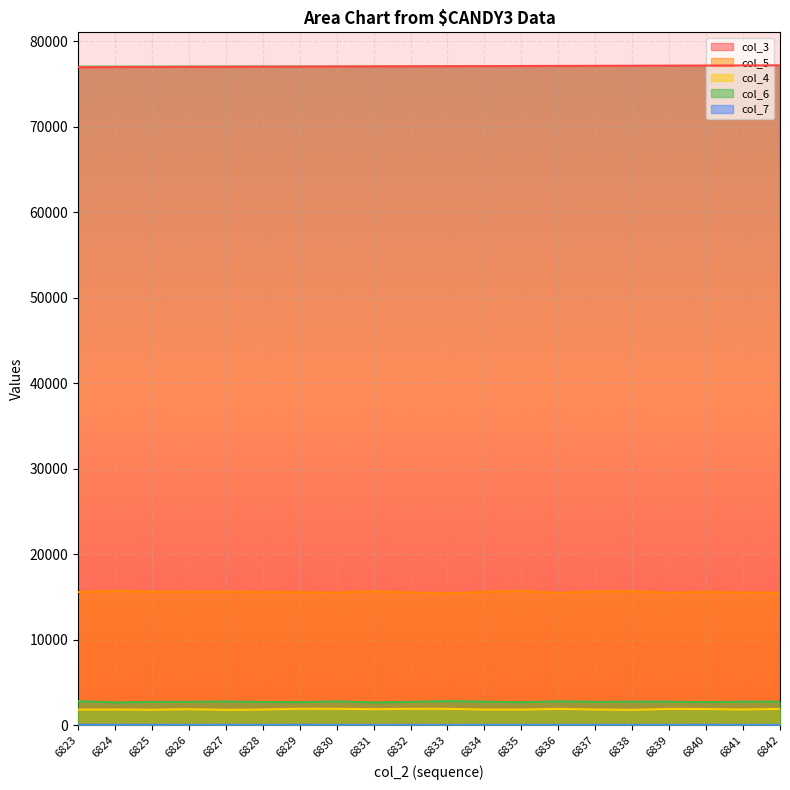

Reading left to right, list all the values displayed in this chart.

col_3: 76975.0	76986.0	76998.0	77009.0	77020.0	77032.0	77043.0	77054.0	77065.0	77077.0	77088.0	77099.0	77111.0	77122.0	77133.0	77144.0	77156.0	77167.0	77178.0	77190.0
col_5: 15585.0	15722.0	15632.0	15624.0	15635.0	15601.0	15566.0	15520.0	15684.0	15540.0	15436.0	15599.0	15717.0	15490.0	15654.0	15679.0	15513.0	15610.0	15538.0	15519.0
col_4: 1837.0	1854.0	1824.0	1885.0	1811.0	1846.0	1933.0	1930.0	1887.0	1926.0	1927.0	1849.0	1846.0	1920.0	1853.0	1811.0	1916.0	1904.0	1848.0	1926.0
col_6: 2835.0	2677.0	2743.0	2745.0	2782.0	2729.0	2712.0	2796.0	2681.0	2743.0	2837.0	2755.0	2702.0	2812.0	2738.0	2763.0	2756.0	2713.0	2758.0	2754.0
col_7: 54.0	55.0	51.0	49.0	51.0	44.0	52.0	46.0	41.0	44.0	39.0	46.0	44.0	47.0	50.0	43.0	46.0	54.0	43.0	48.0